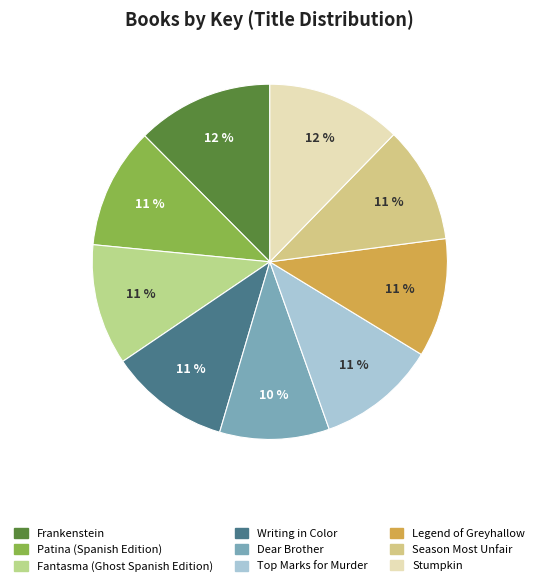

To the nearest percent, what percentage of the pie is Writing in Color?

11%